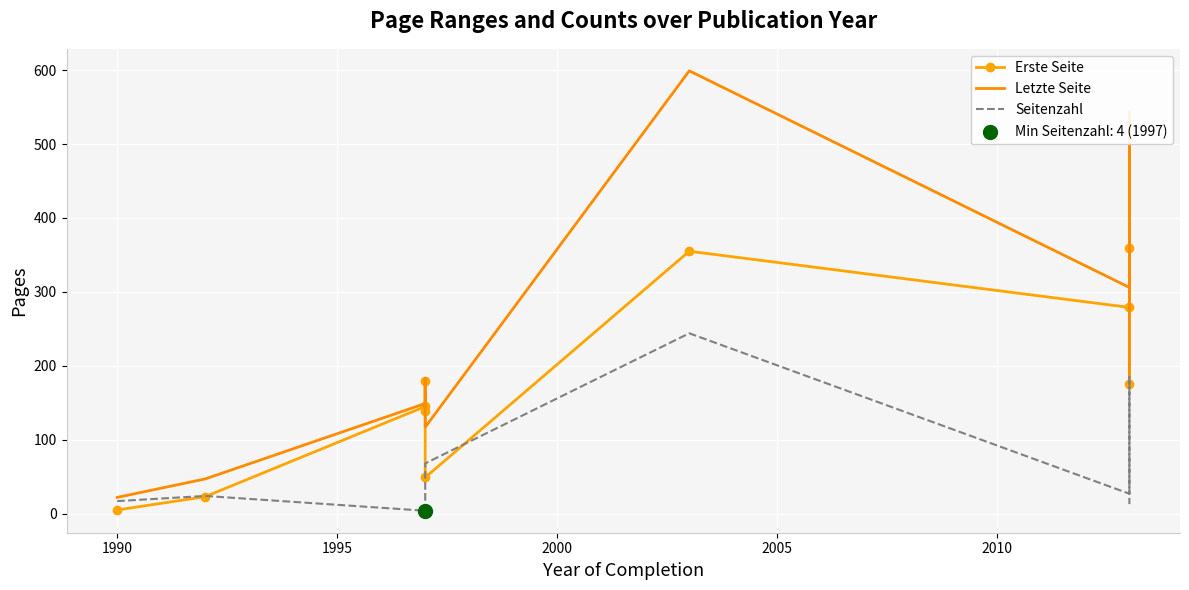

What are all the series names shown in the legend?

Erste Seite, Letzte Seite, Seitenzahl